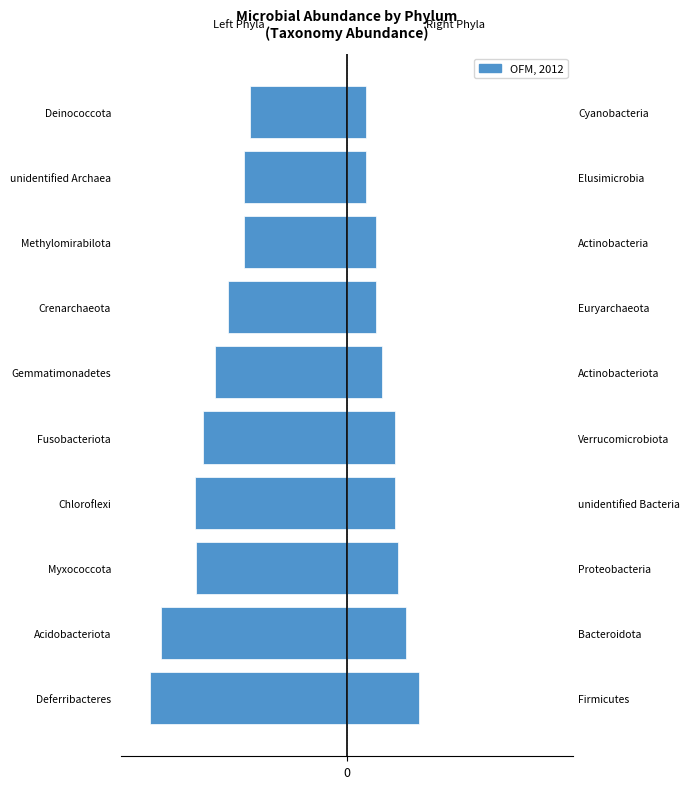

Rank the series by their average value, from highest to lowest.

Right half (OFM, 2012), Left half (OFM, 2012)